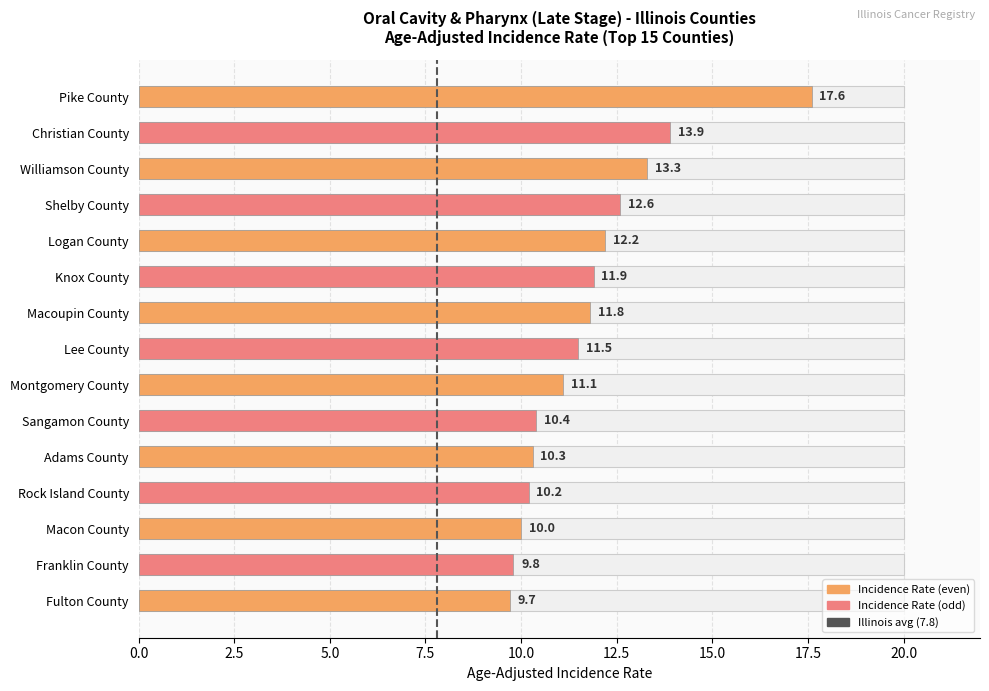

What is the difference between the maximum and second lowest values?

7.8